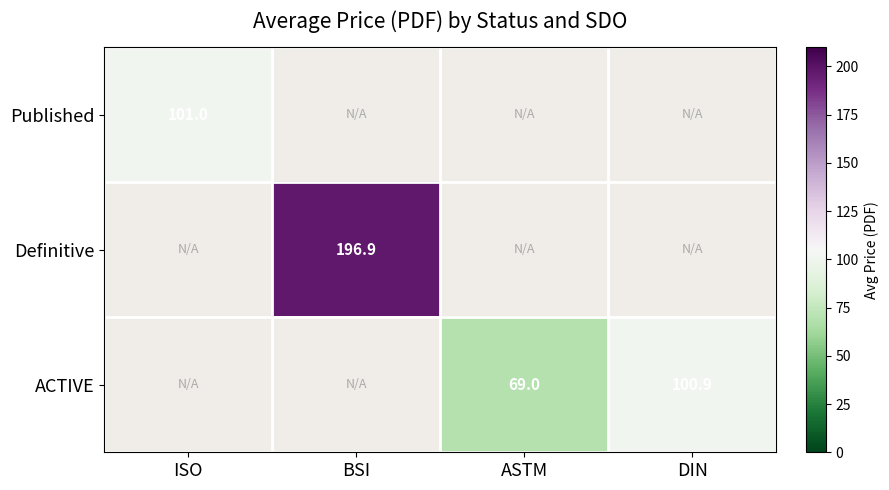

Is it true that Published equals 30.5 at ISO?

False